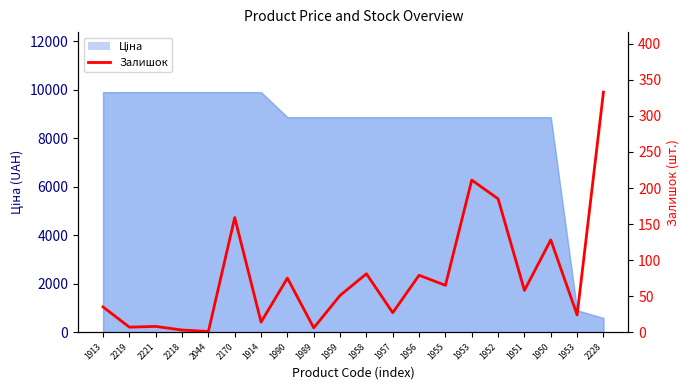

How many interior local peaks (higher than both neighbors) does the data have?

7